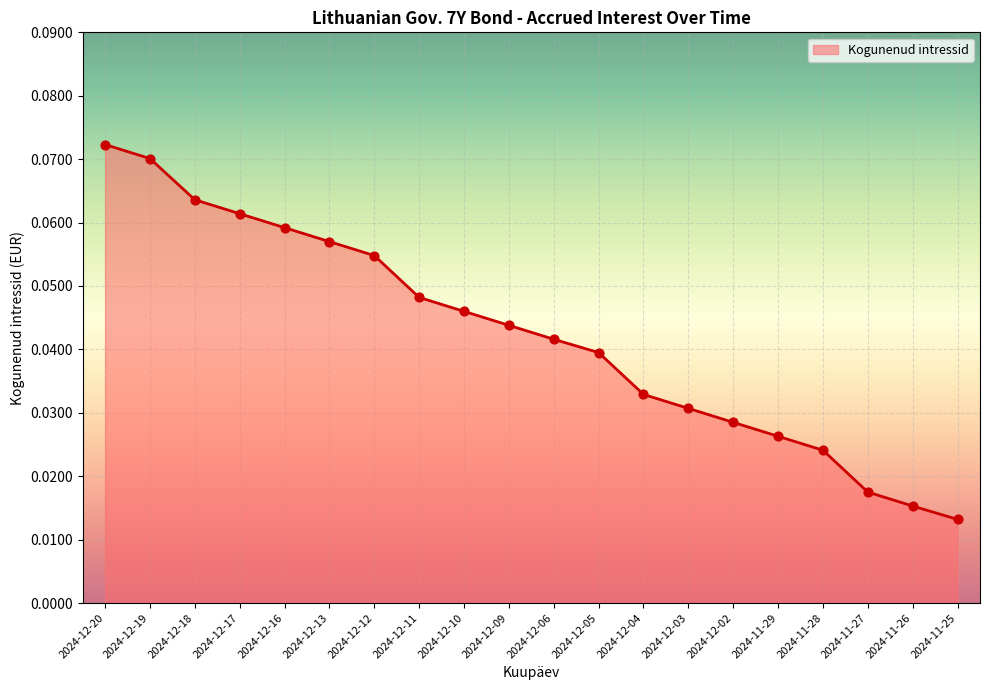

Between 2024-12-09 and 2024-12-06, which is larger?

2024-12-09